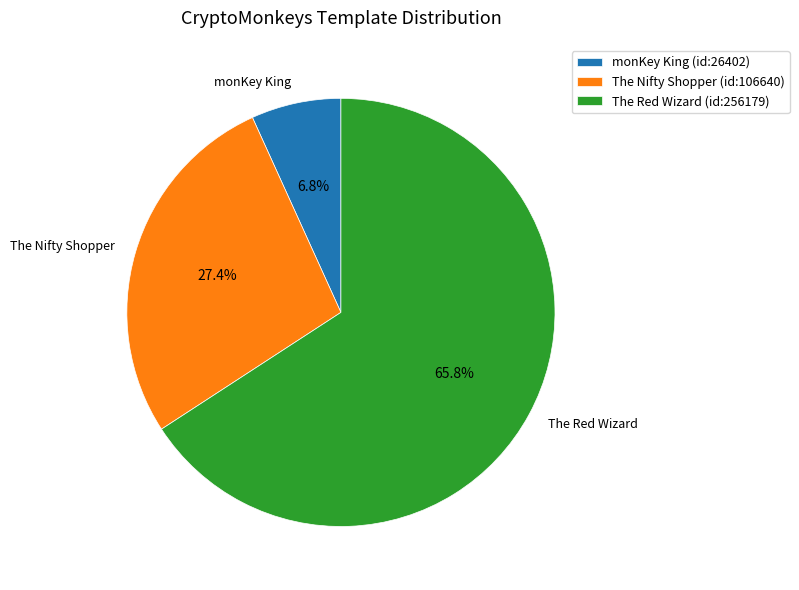

How many segments does this pie chart have?

3